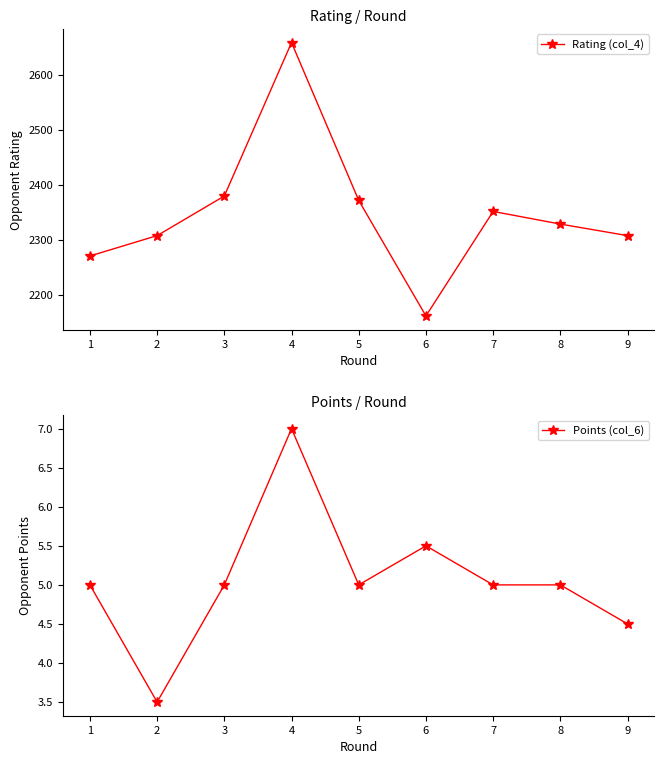

What is the sum of all Points (col_6) values?

45.5